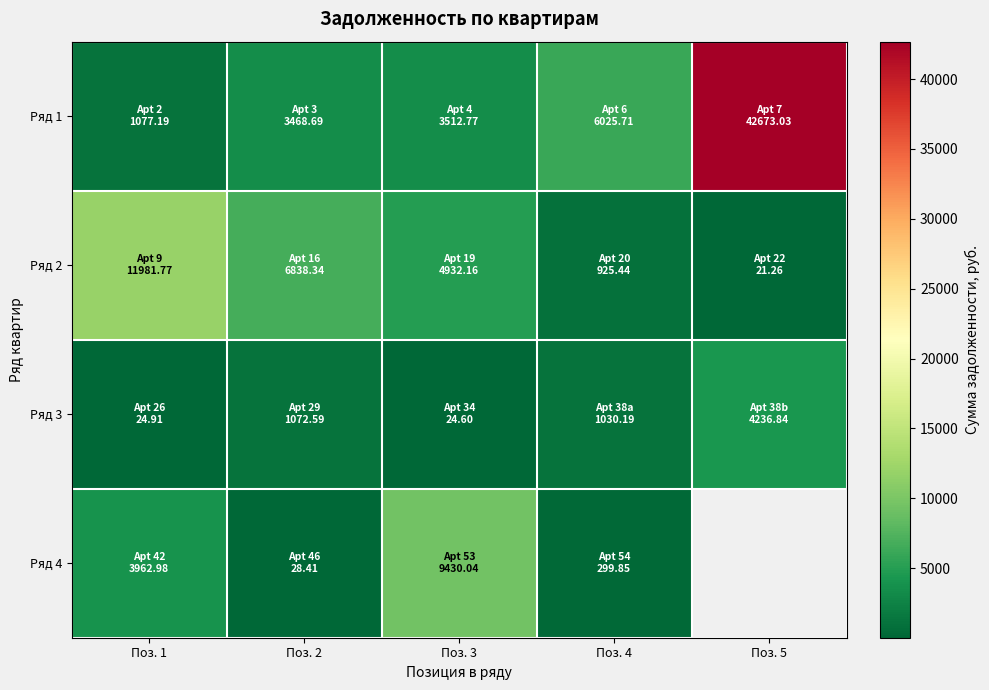

At which category does the chart reach its minimum across all series?

Поз. 5